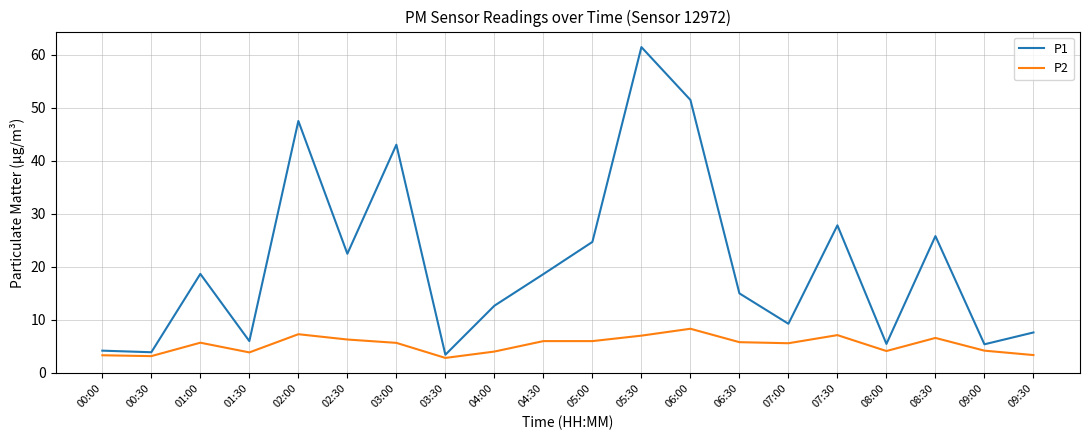

What is the lowest value of the P1 series?

3.4